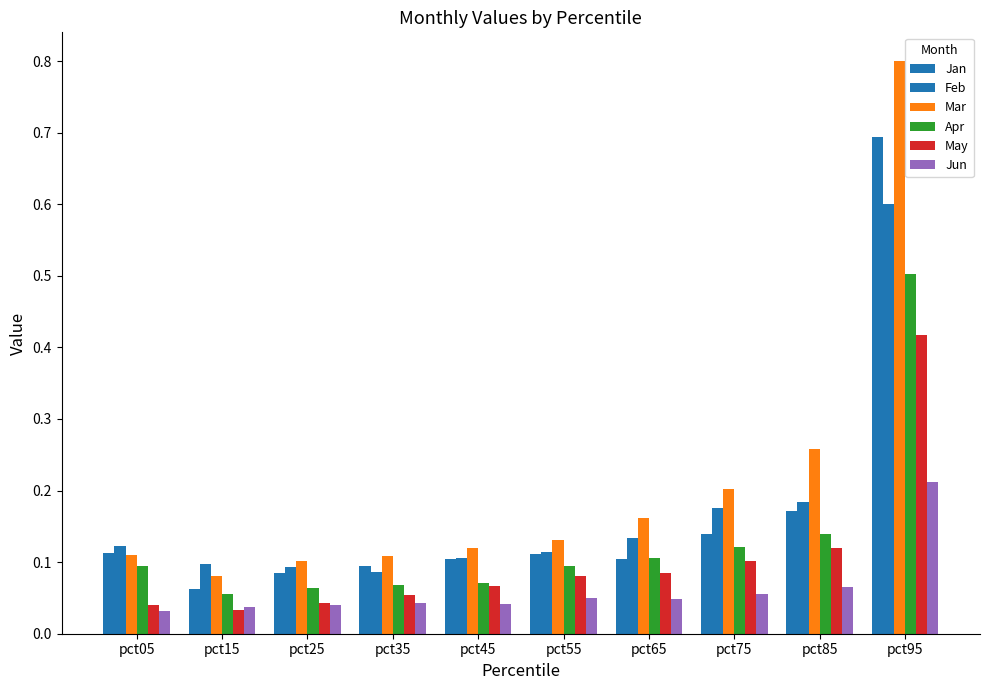

Is the value of Jan at pct55 greater than the value of Apr at pct55?

Yes